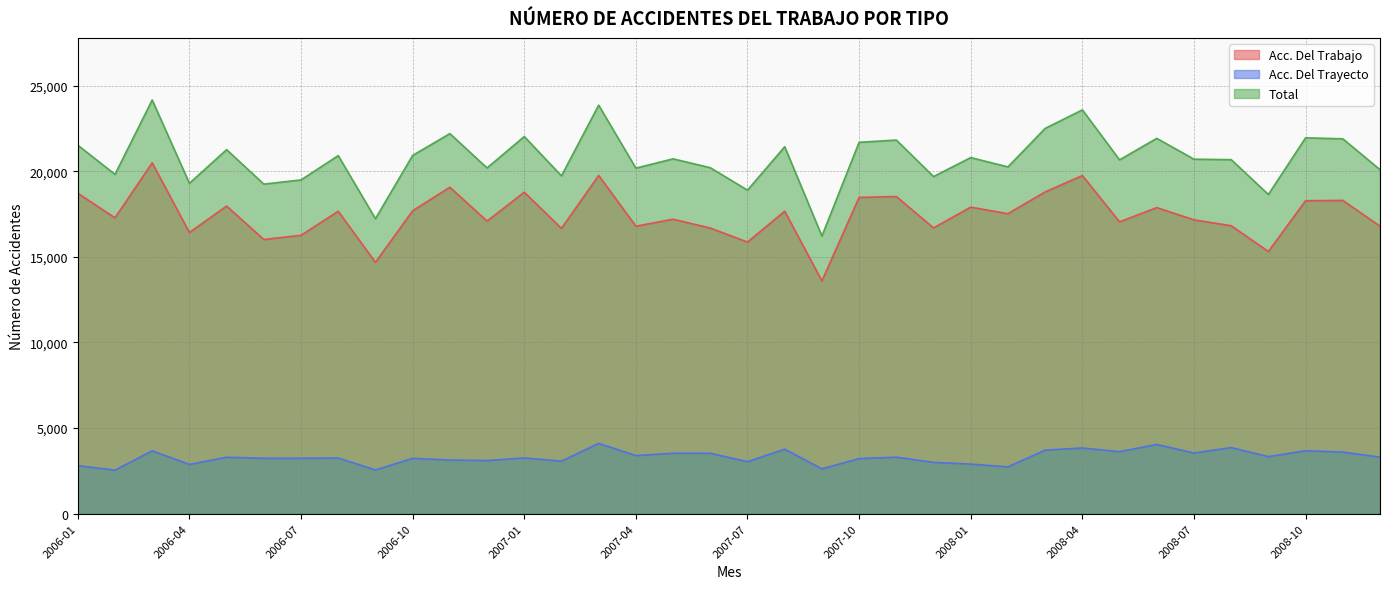

How many values in the Acc. Del Trabajo series are below 17525?

18